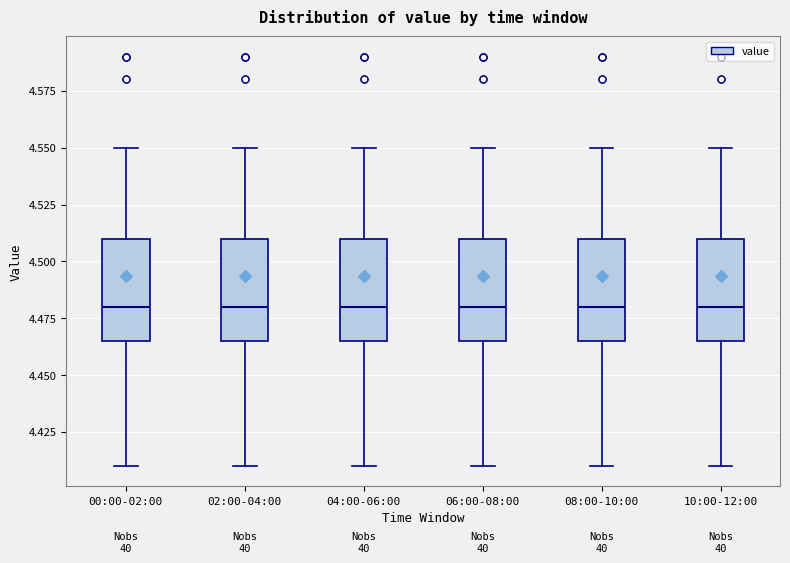

Reading left to right, transcribe this box plot: for each box, give where its median line is, the range the box spans, and where its two whiskers end, as read against the y-axis. The values are not printed on the chart, so give them approximately, as read against the axis.

00:00-02:00: median 4.480, box 4.465 to 4.510, whiskers 4.410 to 4.550
02:00-04:00: median 4.480, box 4.465 to 4.510, whiskers 4.410 to 4.550
04:00-06:00: median 4.480, box 4.465 to 4.510, whiskers 4.410 to 4.550
06:00-08:00: median 4.480, box 4.465 to 4.510, whiskers 4.410 to 4.550
08:00-10:00: median 4.480, box 4.465 to 4.510, whiskers 4.410 to 4.550
10:00-12:00: median 4.480, box 4.465 to 4.510, whiskers 4.410 to 4.550